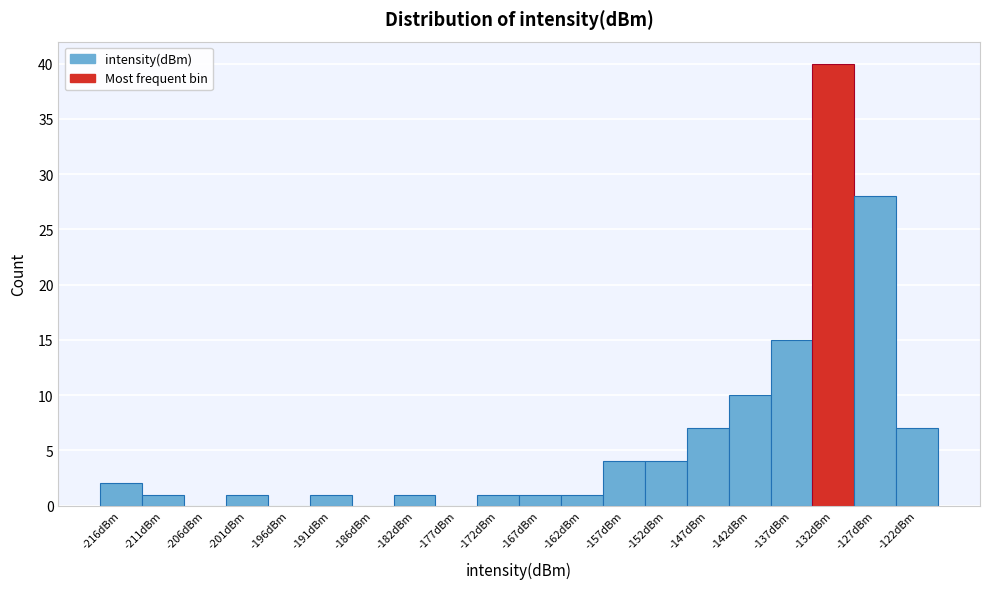

Reading left to right, transcribe all the data shown in this chart.

-216dBm=2	-211dBm=1	-206dBm=0	-201dBm=1	-196dBm=0	-191dBm=1	-186dBm=0	-182dBm=1	-177dBm=0	-172dBm=1	-167dBm=1	-162dBm=1	-157dBm=4	-152dBm=4	-147dBm=7	-142dBm=10	-137dBm=15	-132dBm=40	-127dBm=28	-122dBm=7